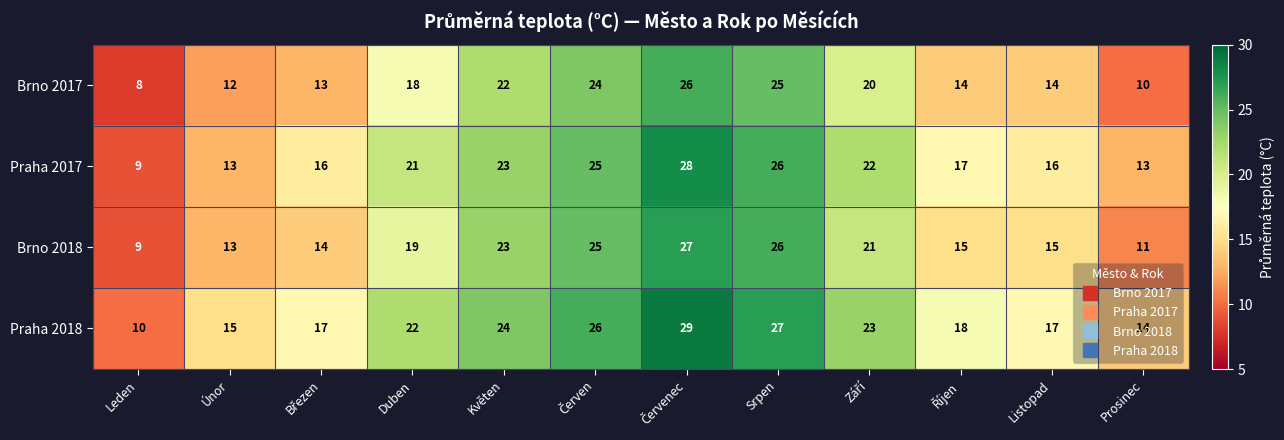

Is it true that Praha 2018 equals 30 at Duben?

False